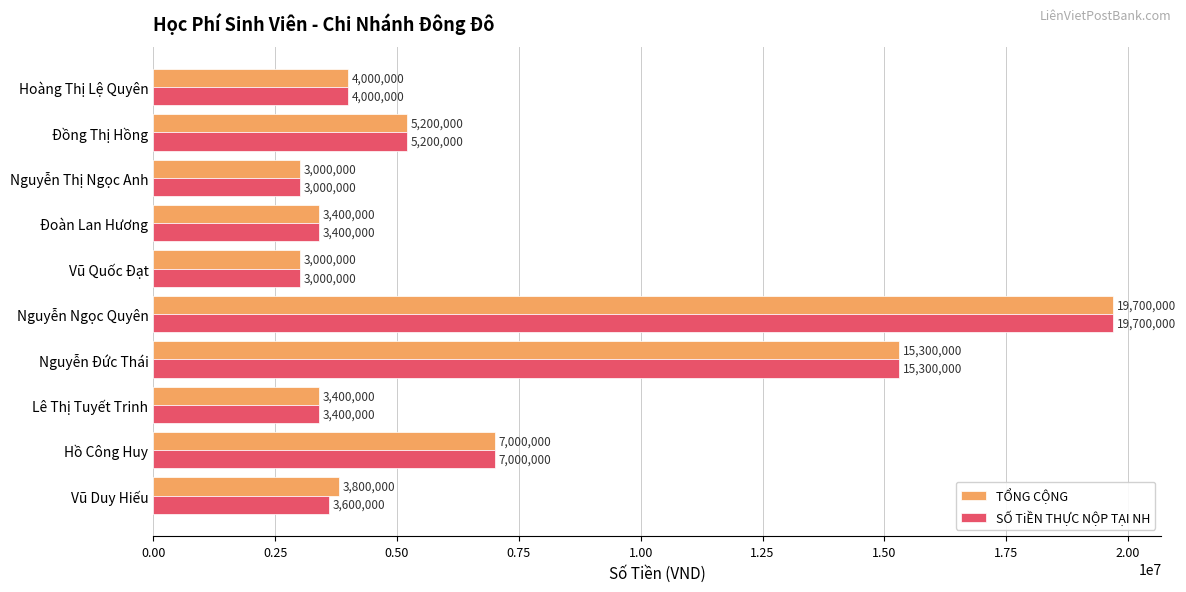

What is the smallest value displayed?

3000000